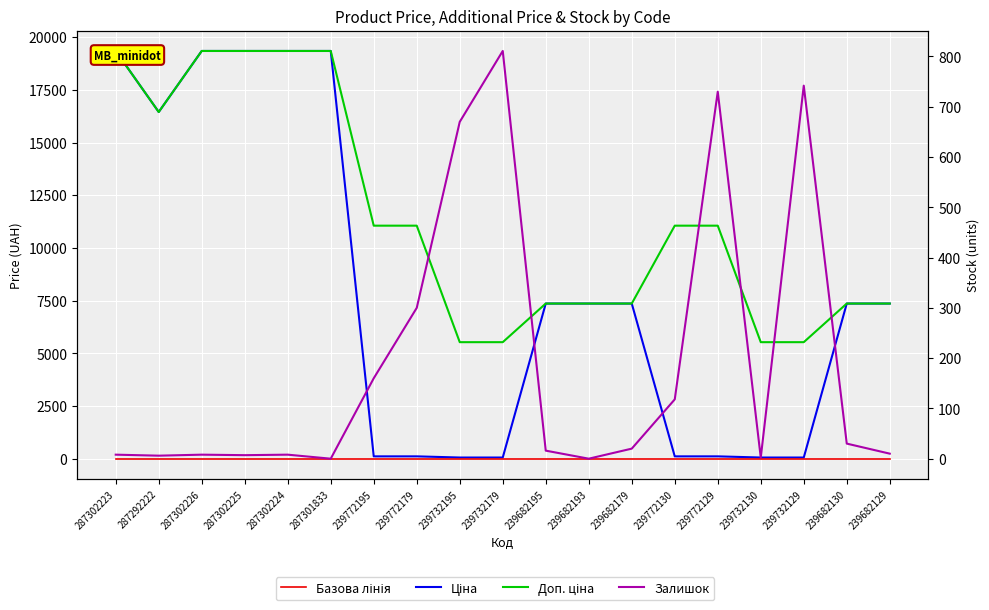

At how many categories does at least one series exceed 16244?

6